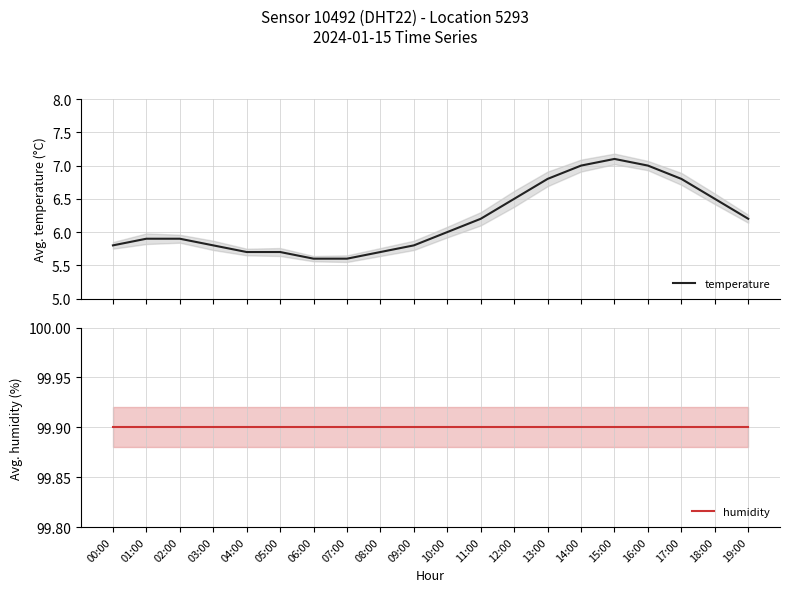

Is it true that temperature equals 6.2 at 19:00?

True